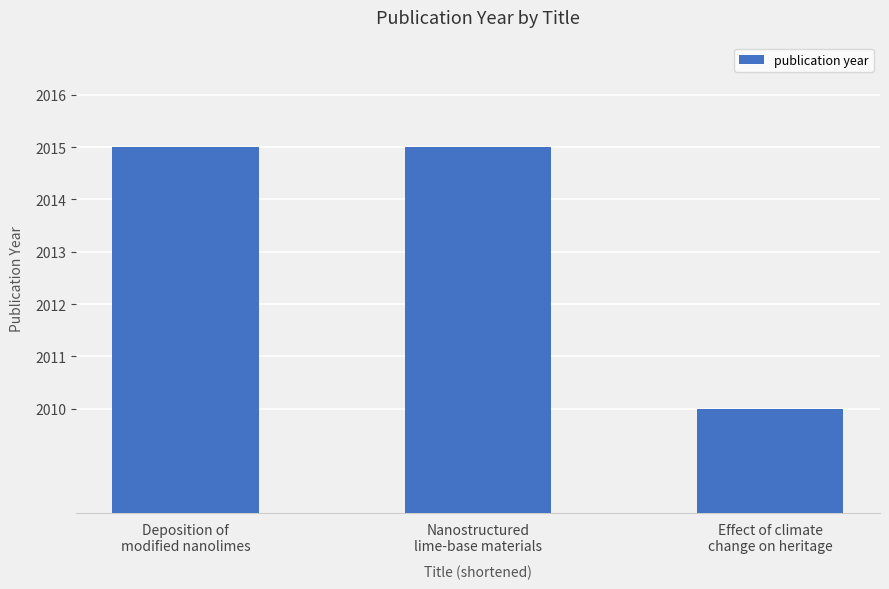

Reading left to right, transcribe all the data shown in this chart.

Deposition of
modified nanolimes=2015	Nanostructured
lime-base materials=2015	Effect of climate
change on heritage=2010